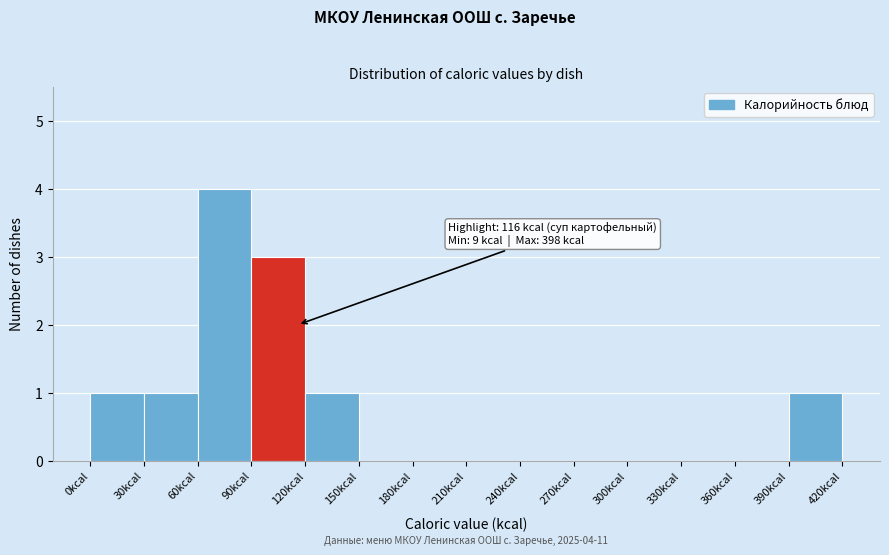

Over which range of the x-axis is the bar tallest?

60 to 90